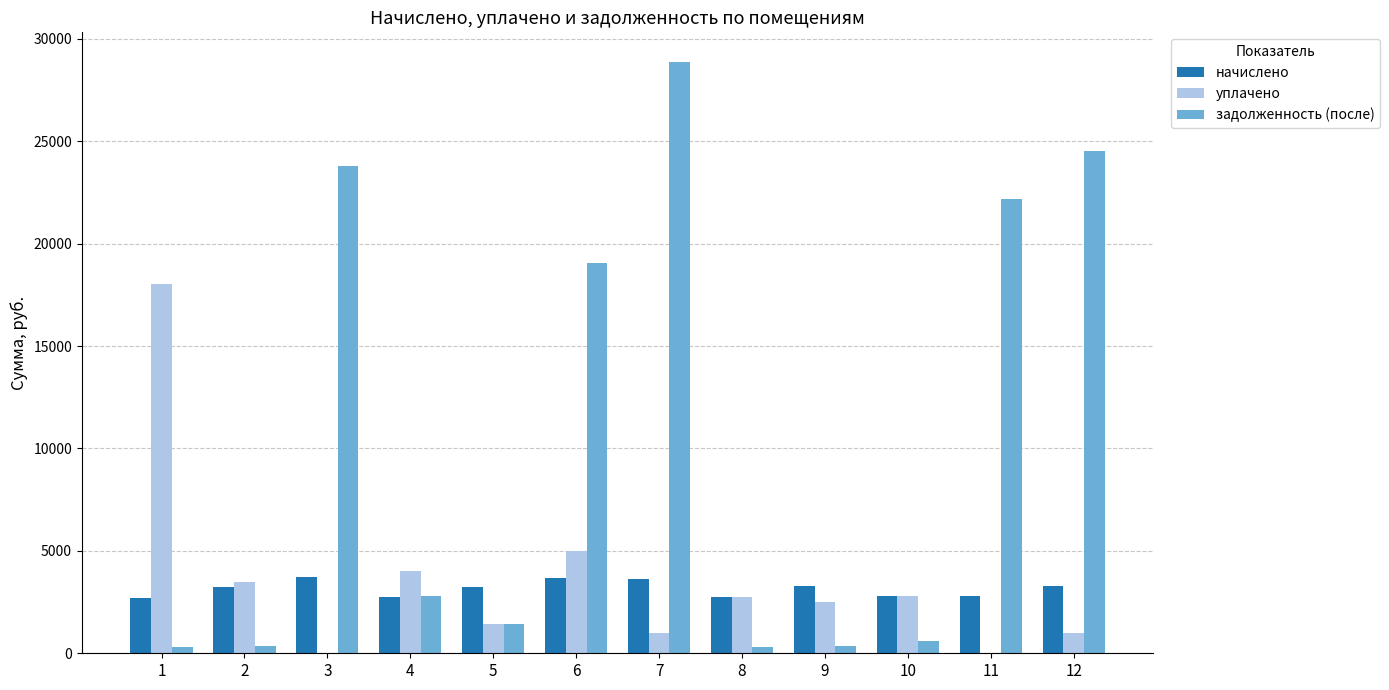

Which label corresponds to the largest value in the chart?

7